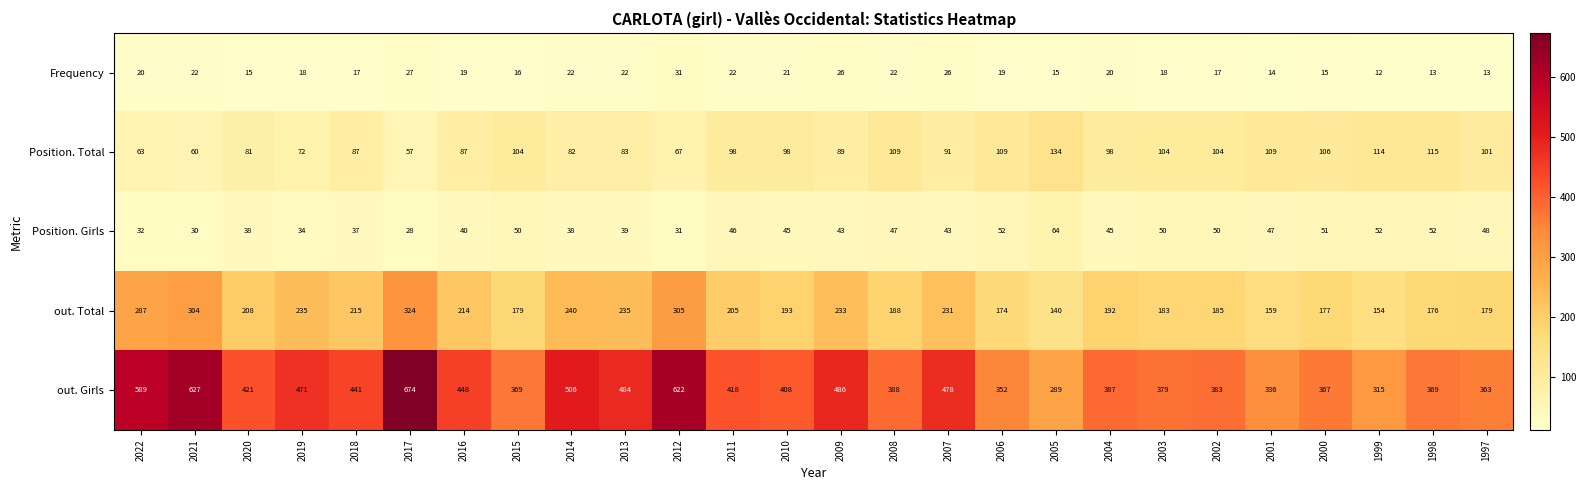

Which label corresponds to the largest value in the chart?

2017